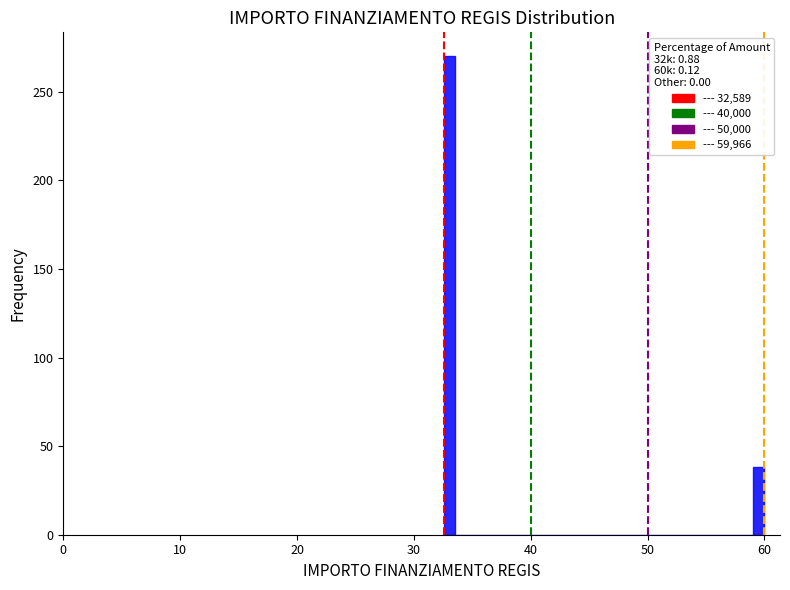

Read against the x-axis, roughly where is the centre of the tallest bar?

33